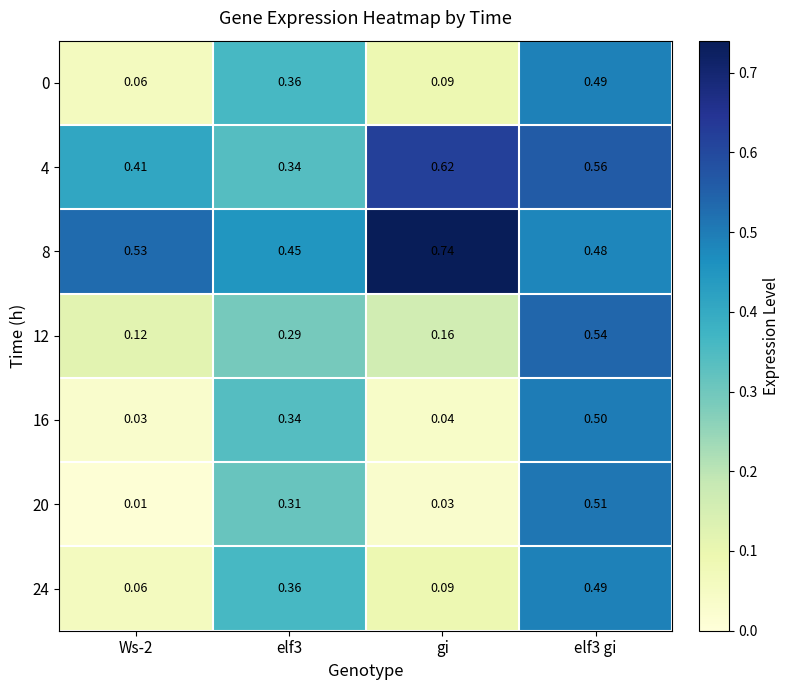

Is the value of 4 at gi greater than the value of 16 at elf3?

Yes